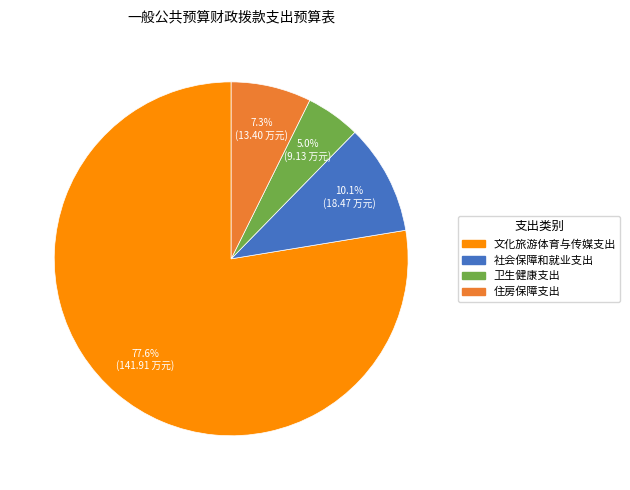

Rank the categories by value from highest to lowest.

文化旅游体育与传媒支出, 社会保障和就业支出, 住房保障支出, 卫生健康支出